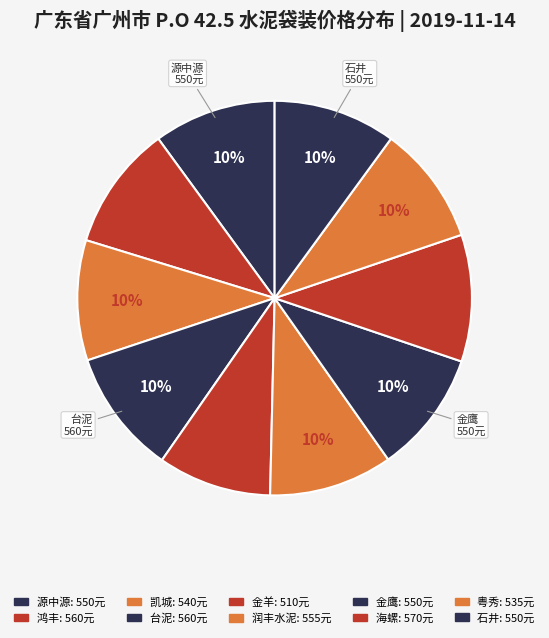

What is the ratio of the value at 石井 to the value at 粤秀?

1.0